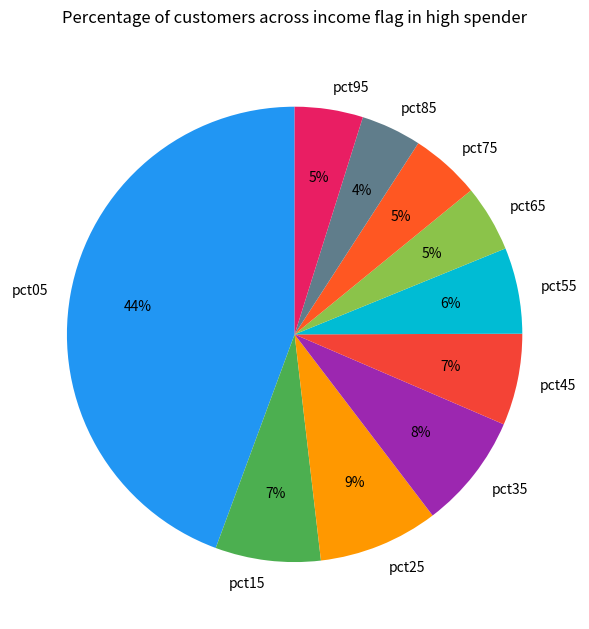

Is there a majority slice in this chart?

No